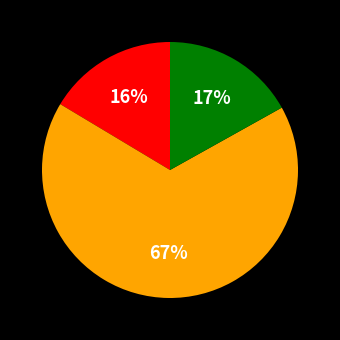

To the nearest percent, what is the average slice percentage?

33%